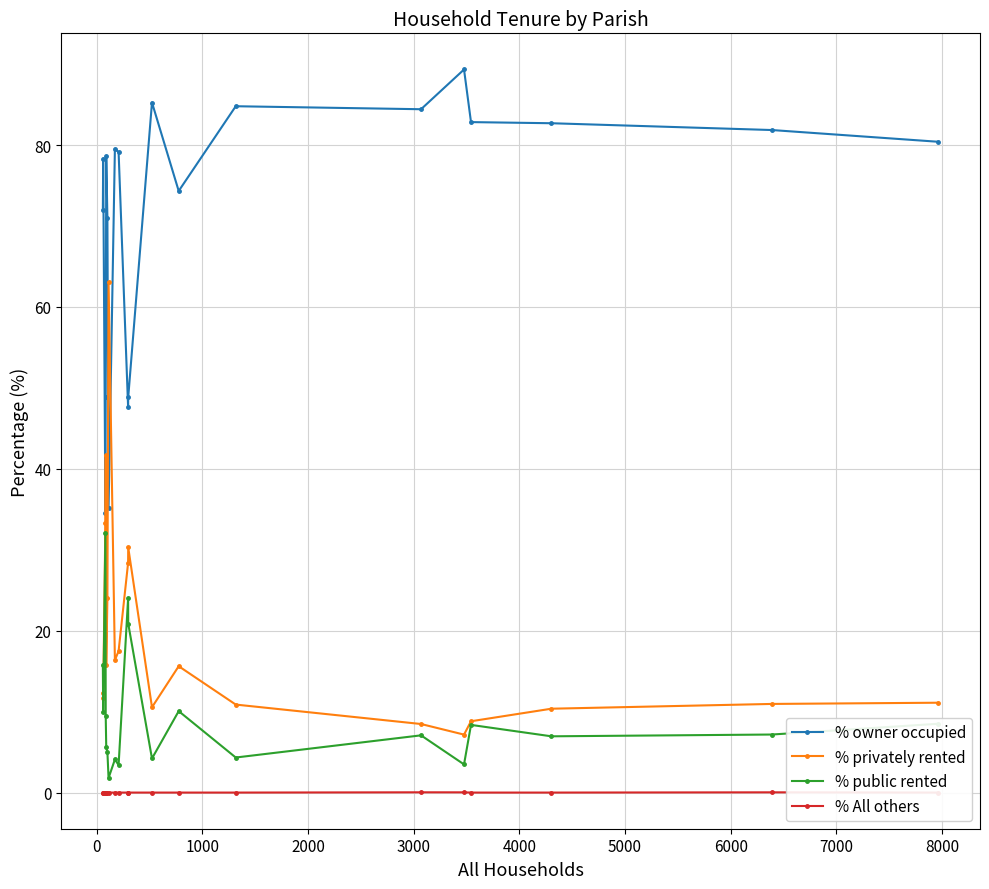

True or false: % privately rented and % owner occupied cross at least once.

True